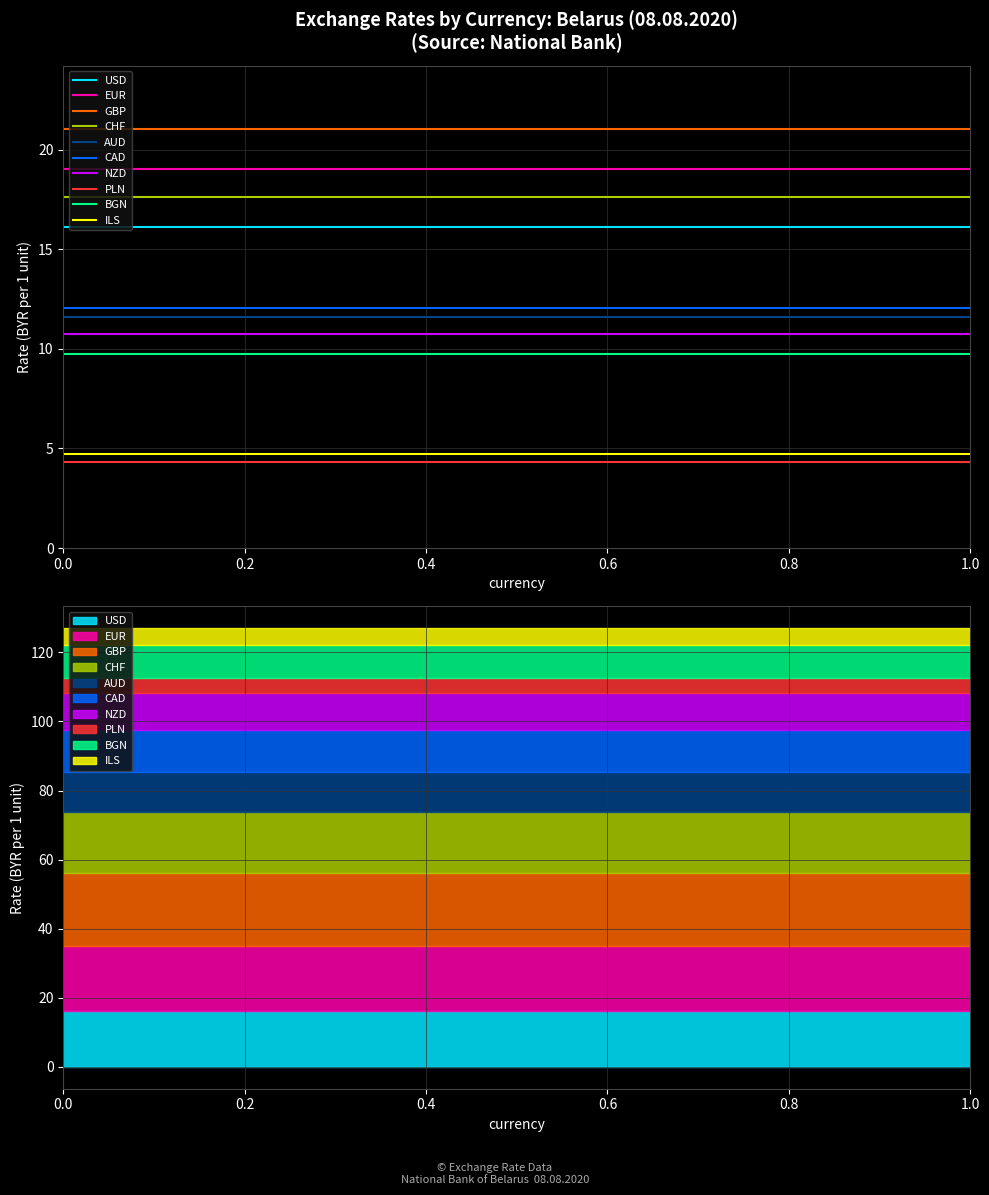

The chart shows a value of 12.1 at CAD. True or false?

True